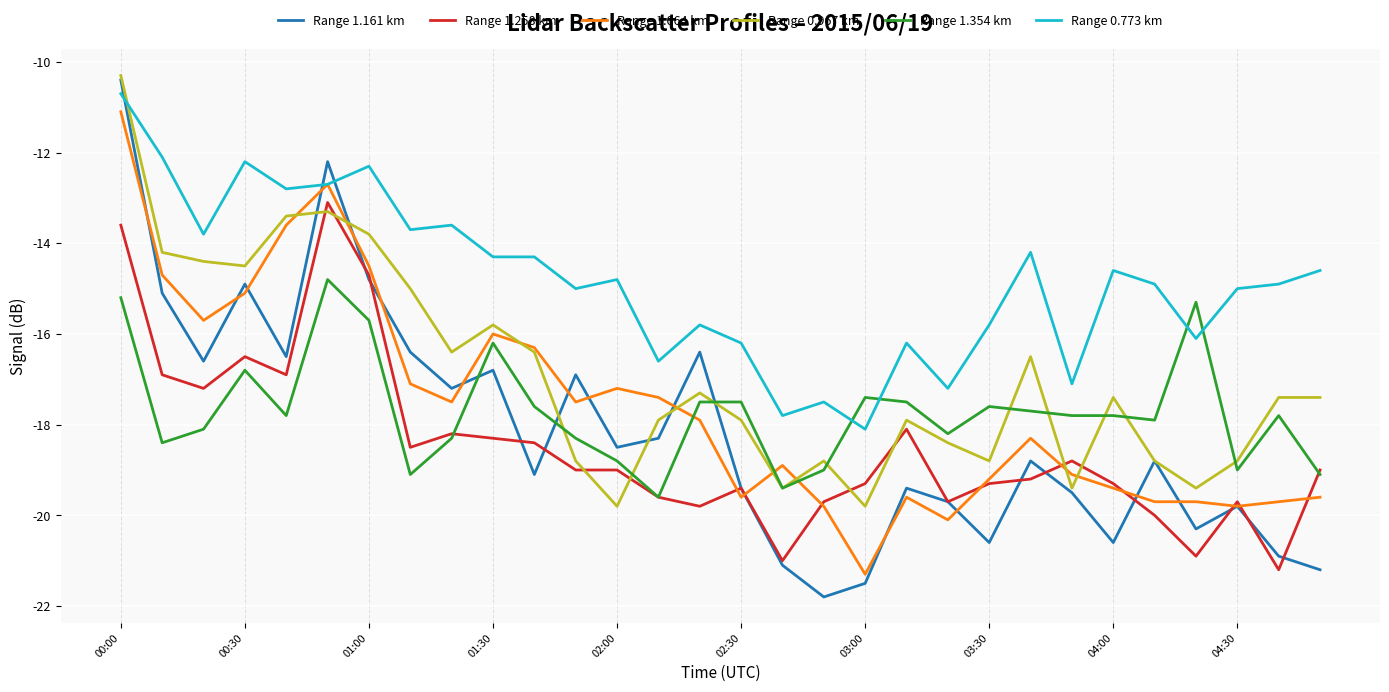

True or false: Range 1.354 km and Range 0.773 km intersect in this chart.

True